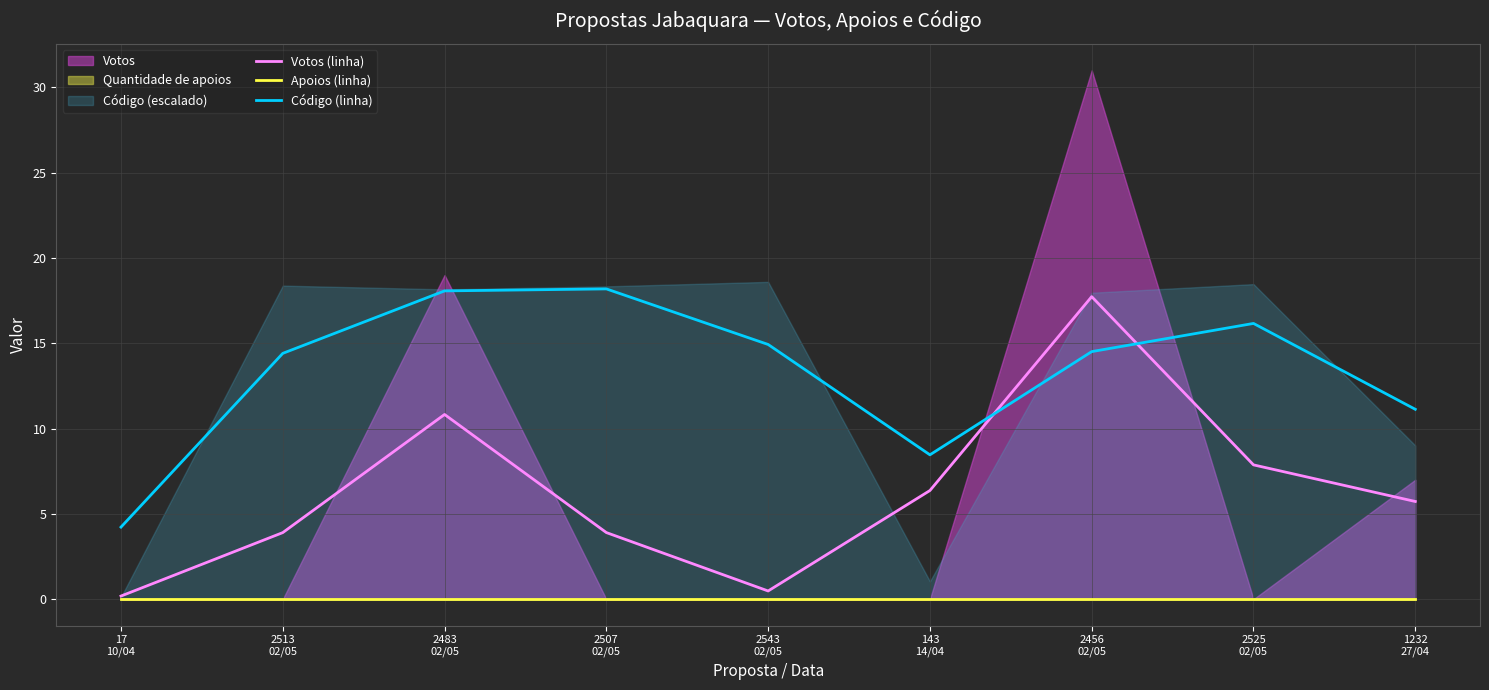

True or false: Código (linha) and Votos (linha) intersect in this chart.

True